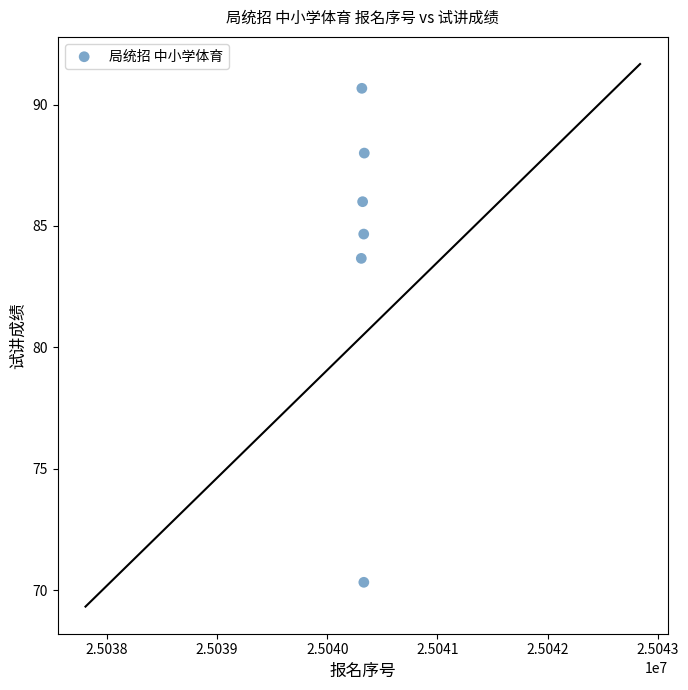

What Y value in the scatter plot is closest to 80?

83.7